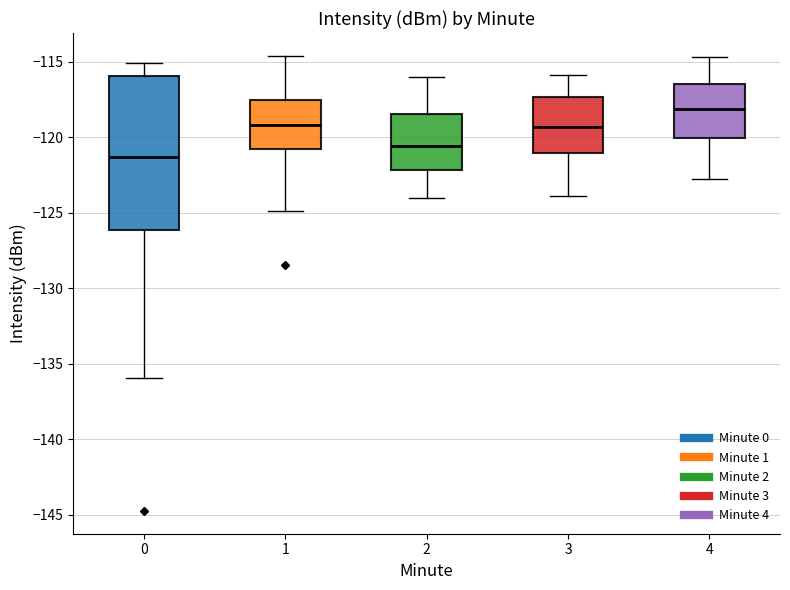

Which box's median line is the lowest?

0